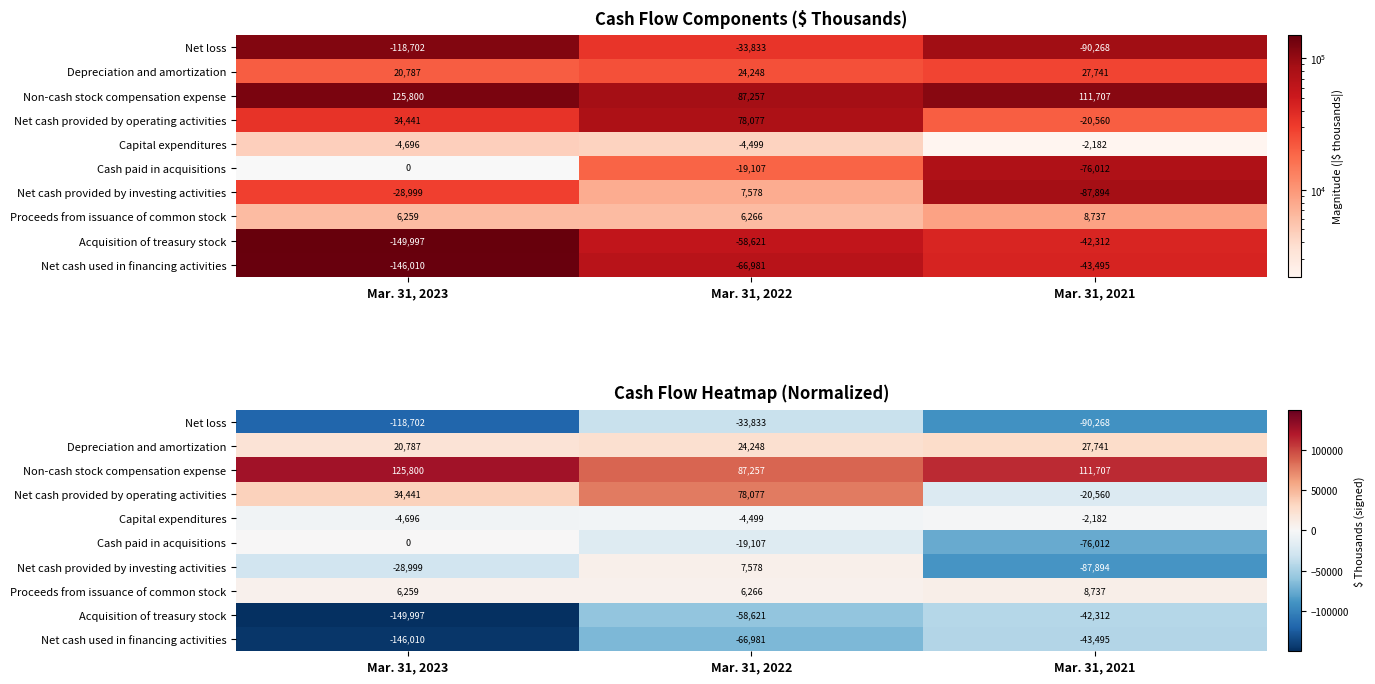

Where does the Non-cash stock compensation expense series first go above 111707?

Mar. 31, 2023